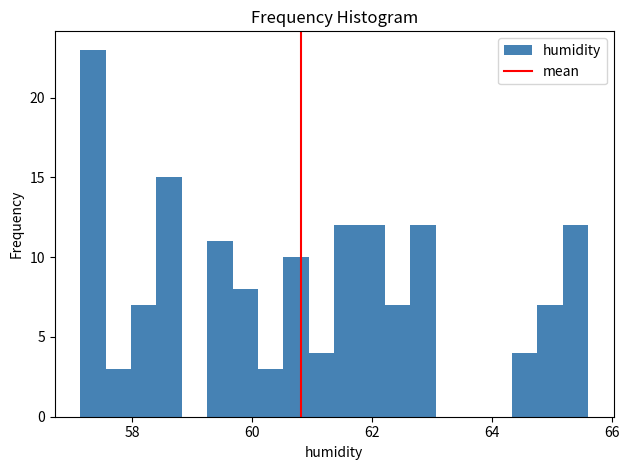

Around what value on the x-axis is the tallest bar? Give the approximate position of its centre, as read against the axis.

57.4